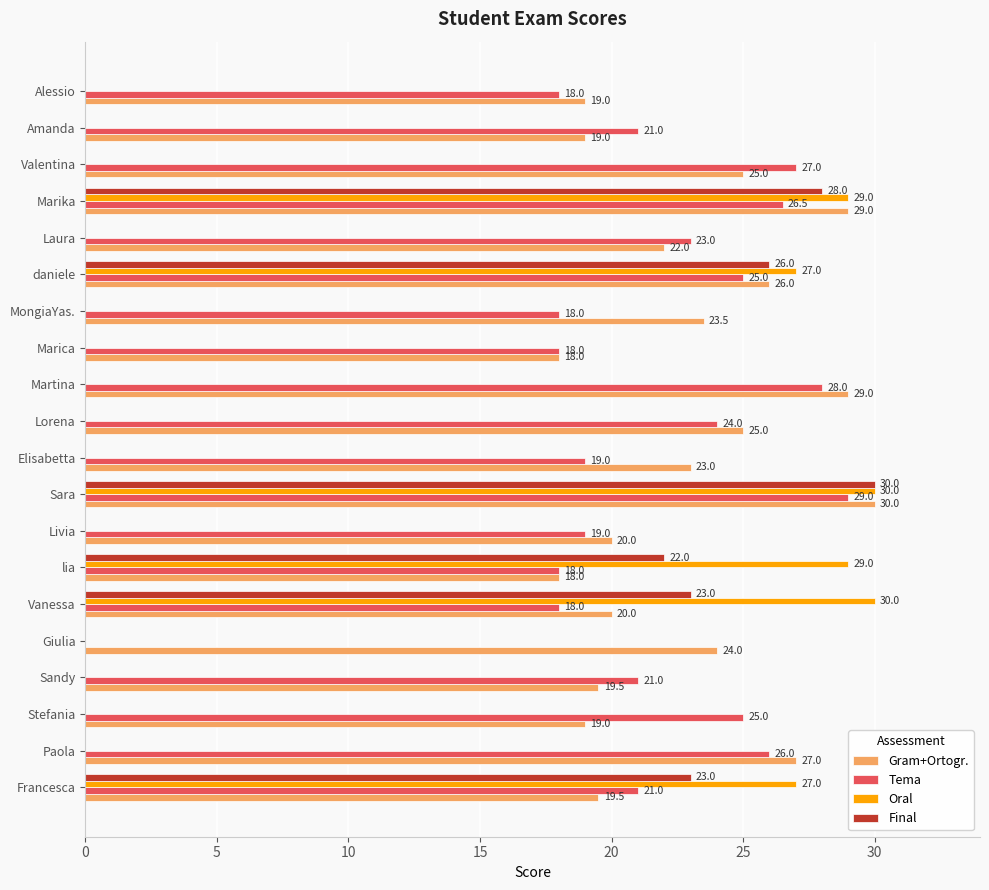

True or false: Tema has a value of 18.0 at lia.

True